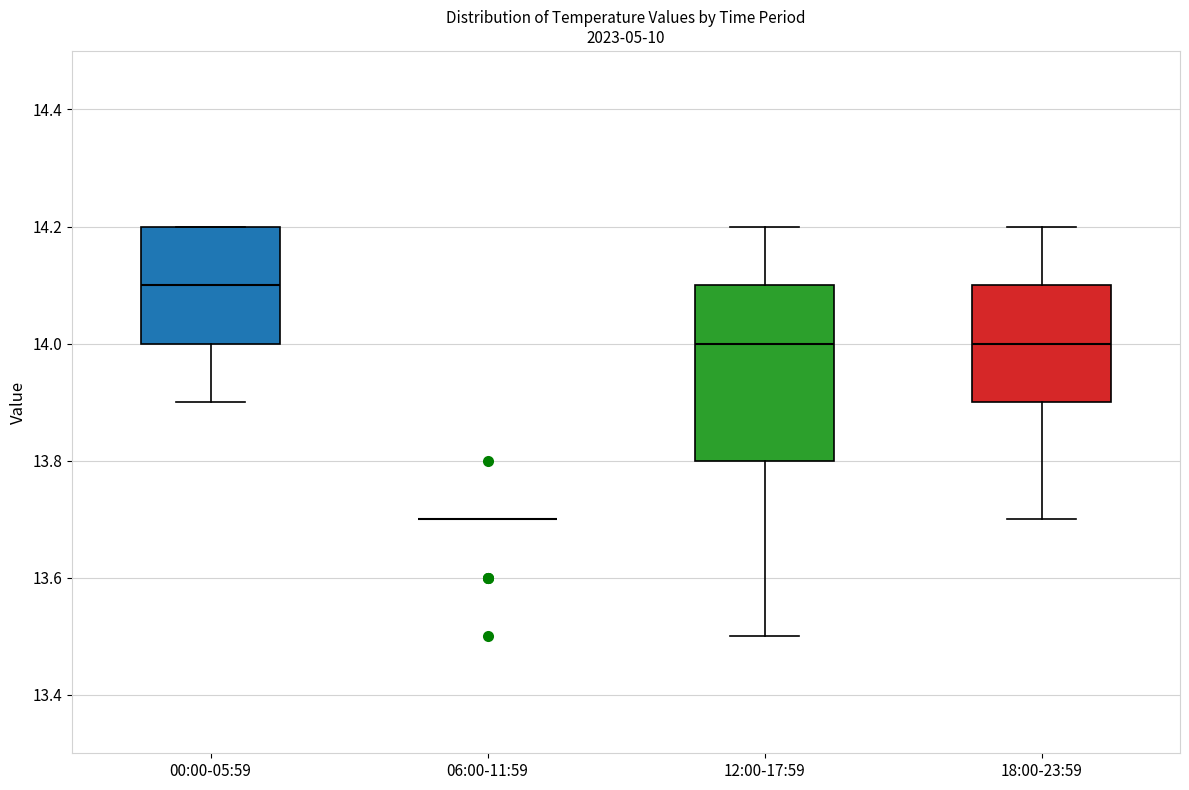

Reading left to right, transcribe this box plot: for each box, give where its median line is, the range the box spans, and where its two whiskers end, as read against the y-axis. The values are not printed on the chart, so give them approximately, as read against the axis.

00:00-05:59: median 14.1, box 14.0 to 14.2, whiskers 13.9 to 14.2
06:00-11:59: box collapsed to a line at 13.7, whiskers 13.7 to 13.7
12:00-17:59: median 14.0, box 13.8 to 14.1, whiskers 13.5 to 14.2
18:00-23:59: median 14.0, box 13.9 to 14.1, whiskers 13.7 to 14.2